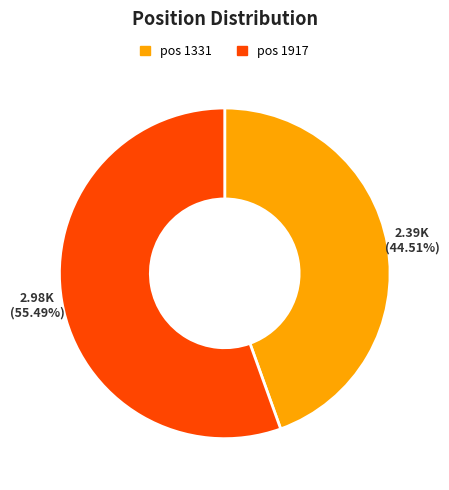

Is there a majority slice in this chart?

Yes